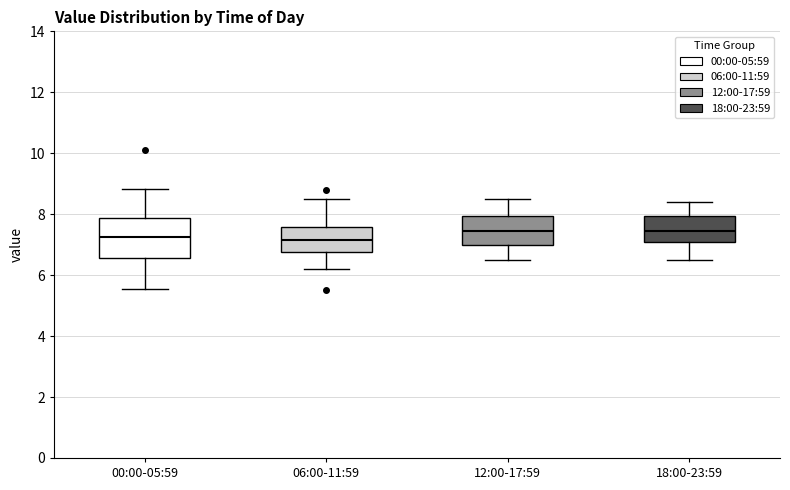

Reading left to right, read every box against the y-axis: the position of its median line, the range the box covers, and the ends of its whiskers. The values are not printed on the chart, so give them approximately, as read against the axis.

00:00-05:59: median 7.2, box 6.6 to 7.8, whiskers 5.6 to 8.8
06:00-11:59: median 7.2, box 6.8 to 7.6, whiskers 6.2 to 8.6
12:00-17:59: median 7.4, box 7.0 to 8.0, whiskers 6.6 to 8.6
18:00-23:59: median 7.4, box 7.0 to 8.0, whiskers 6.6 to 8.4